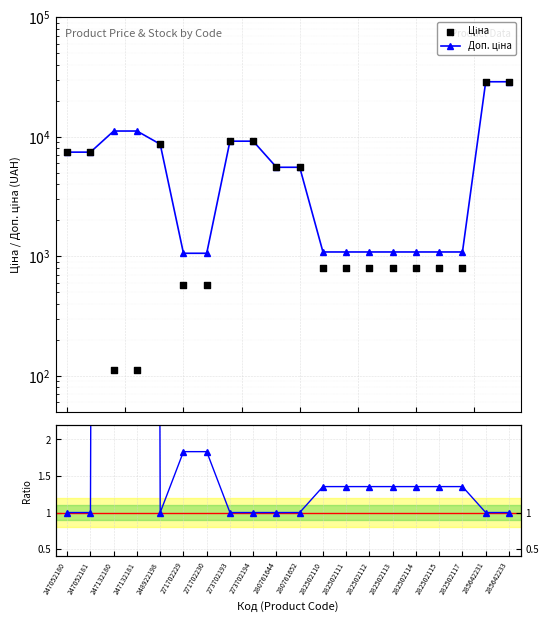

What is the total value across all series at 280761644?

11121.7